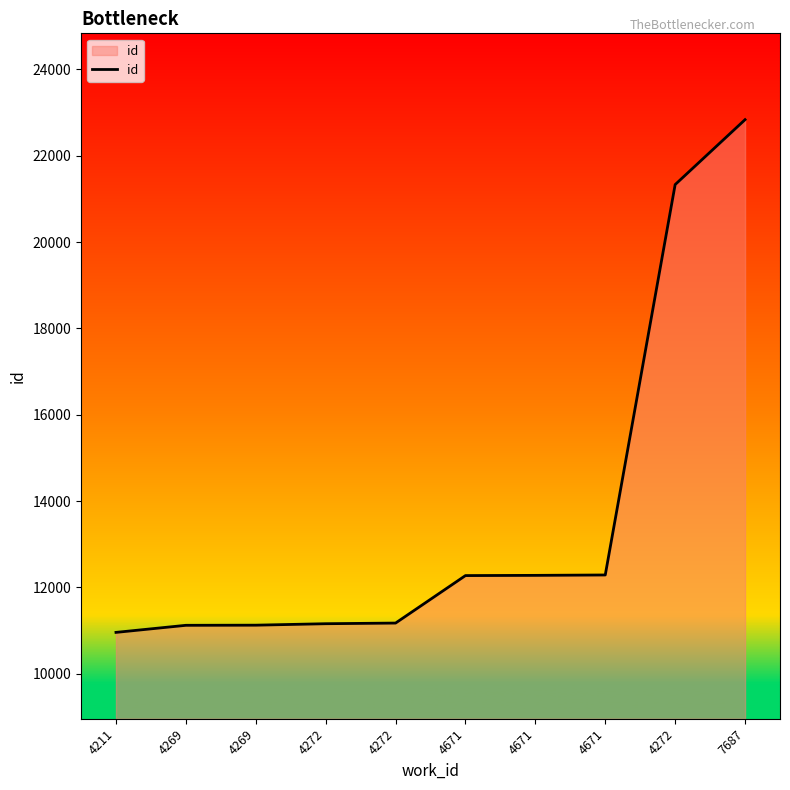

At which category does the chart reach its peak across all series?

7687